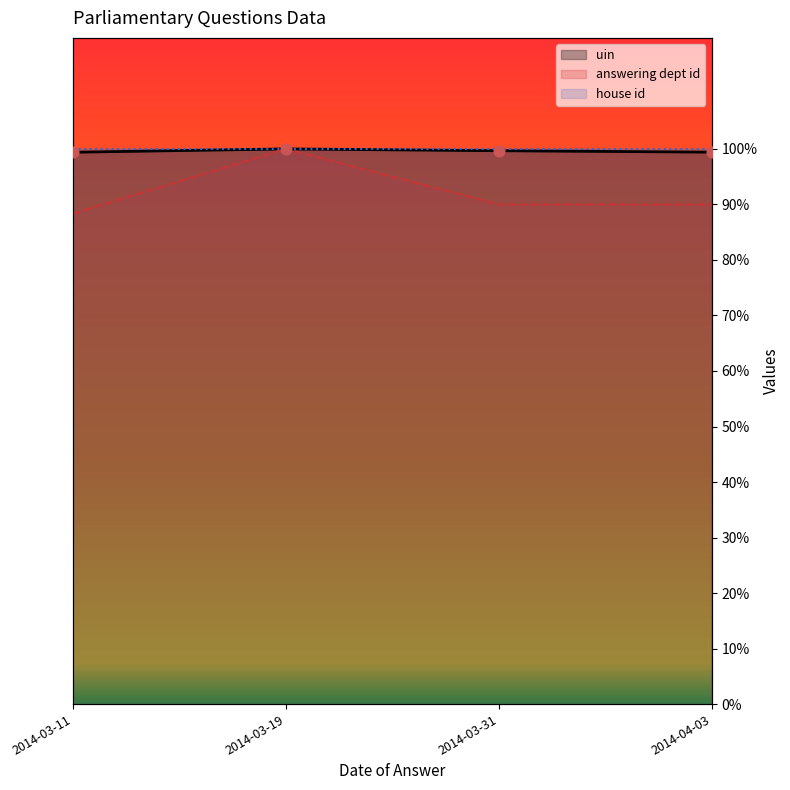

Which series has the largest total across all categories?

house id